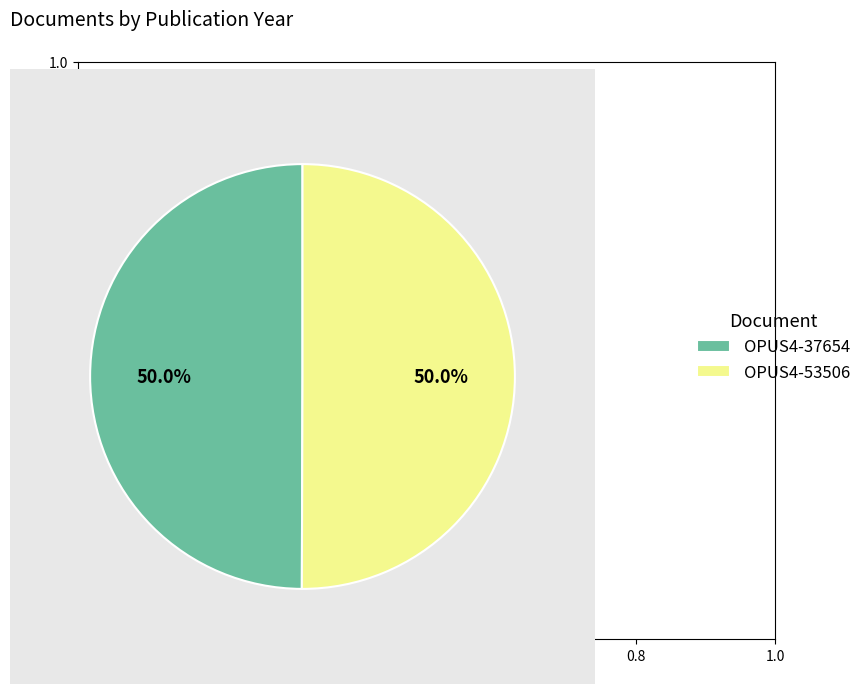

The OPUS4-53506 slice represents 50% of the pie. True or false?

True